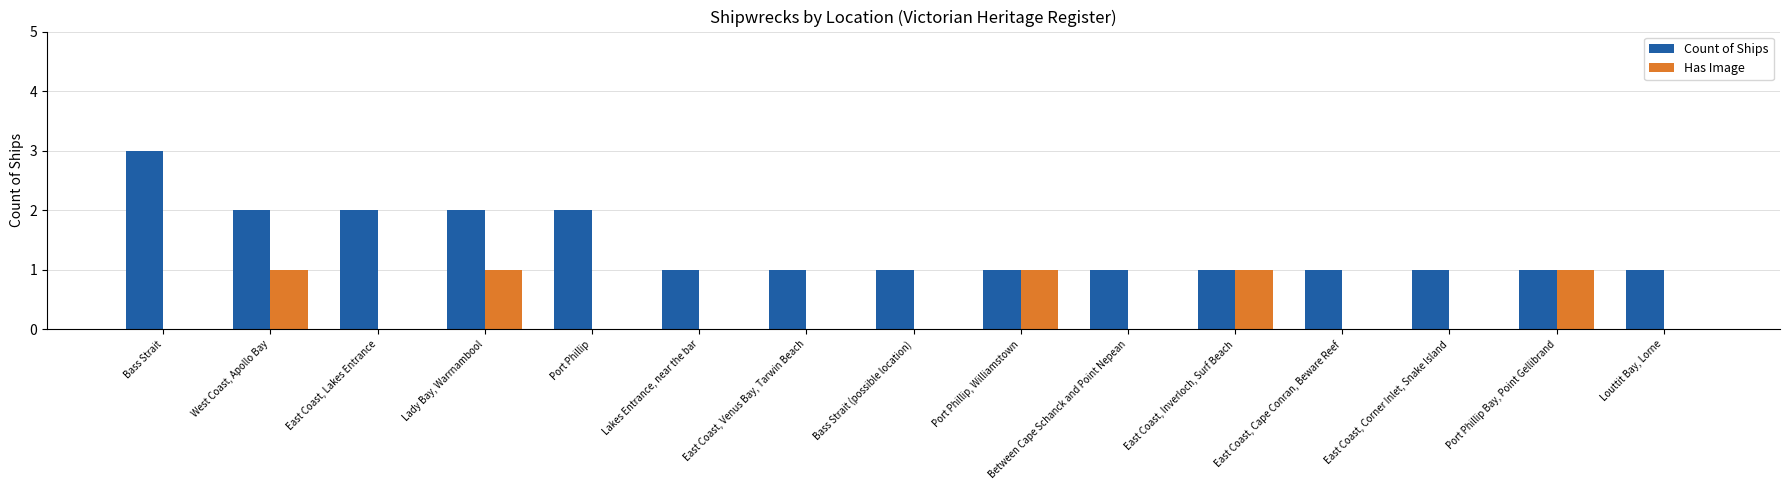

How many groups of bars are there?

15